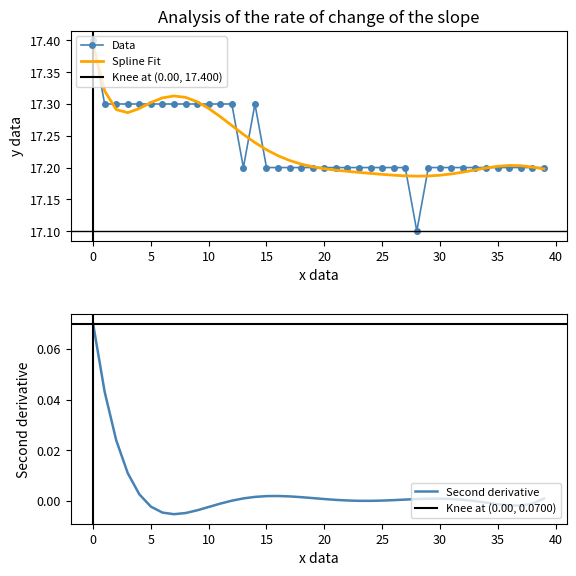

What is the lowest value of the Data series?

17.1